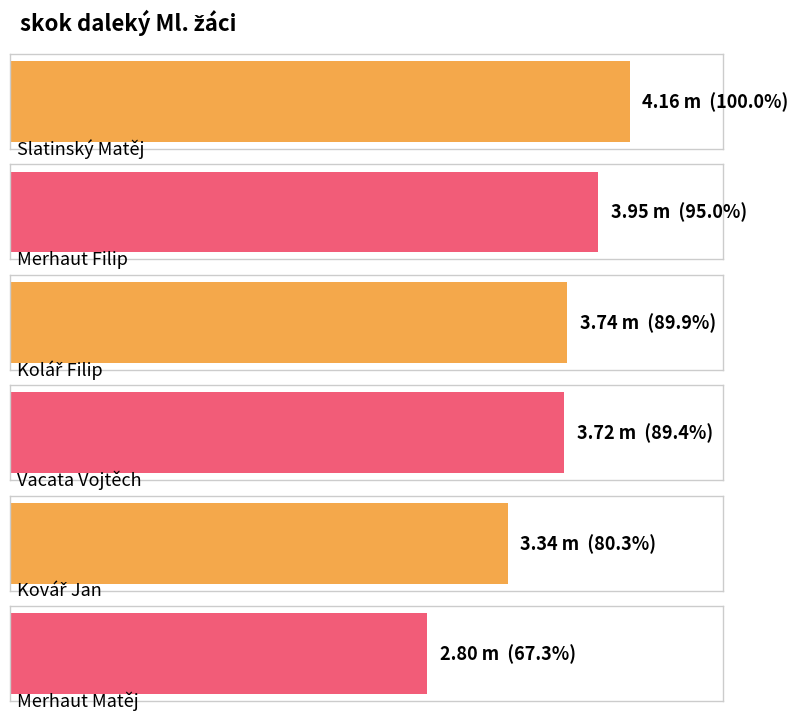

How many values are below 3?

1